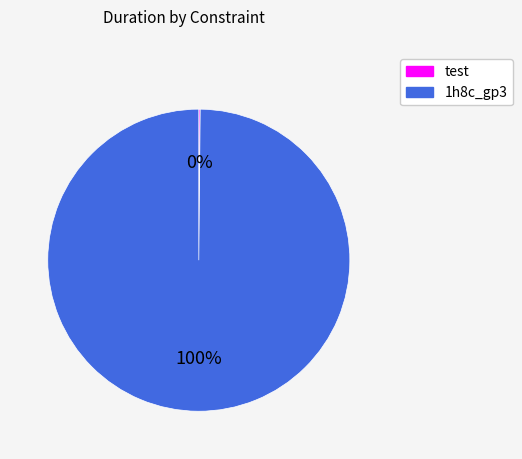

Is there a majority slice in this chart?

Yes